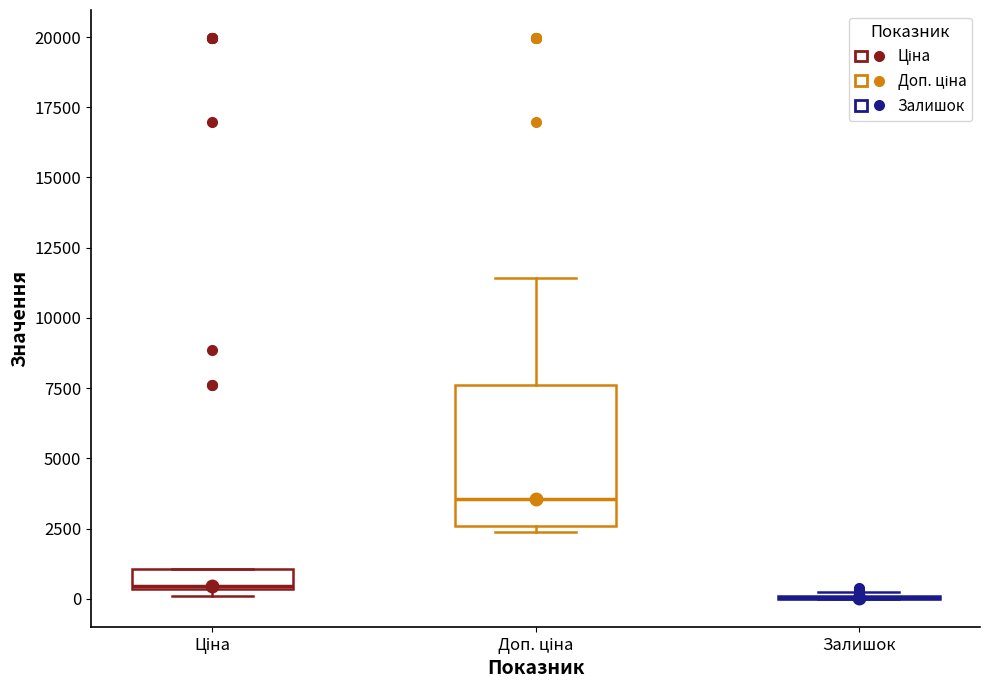

Where does the median line of the box for Доп. ціна sit on the y-axis? The values are not printed on the chart, so give them approximately, as read against the axis.

3500